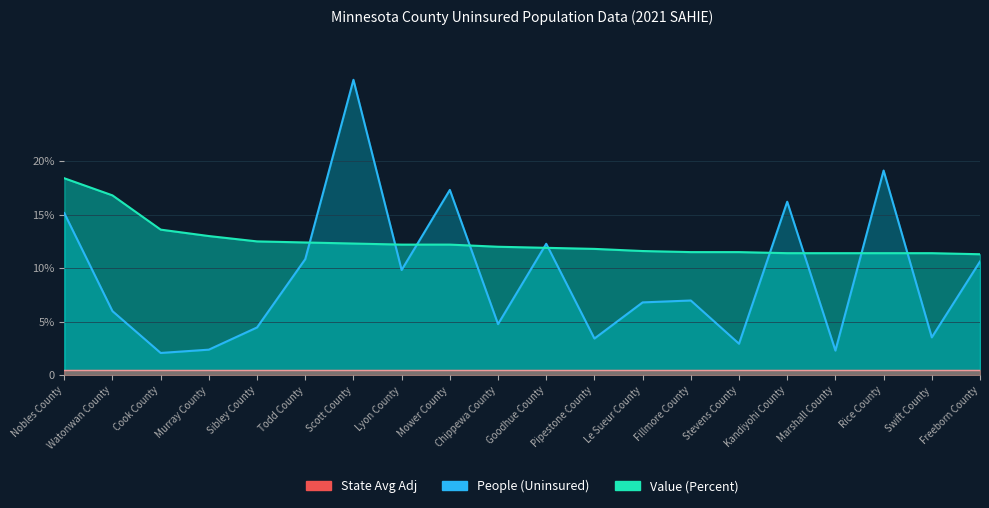

List the labels in order of People (Uninsured) value, smallest first.

Cook County, Marshall County, Murray County, Stevens County, Pipestone County, Swift County, Sibley County, Chippewa County, Watonwan County, Le Sueur County, Fillmore County, Lyon County, Freeborn County, Todd County, Goodhue County, Nobles County, Kandiyohi County, Mower County, Rice County, Scott County